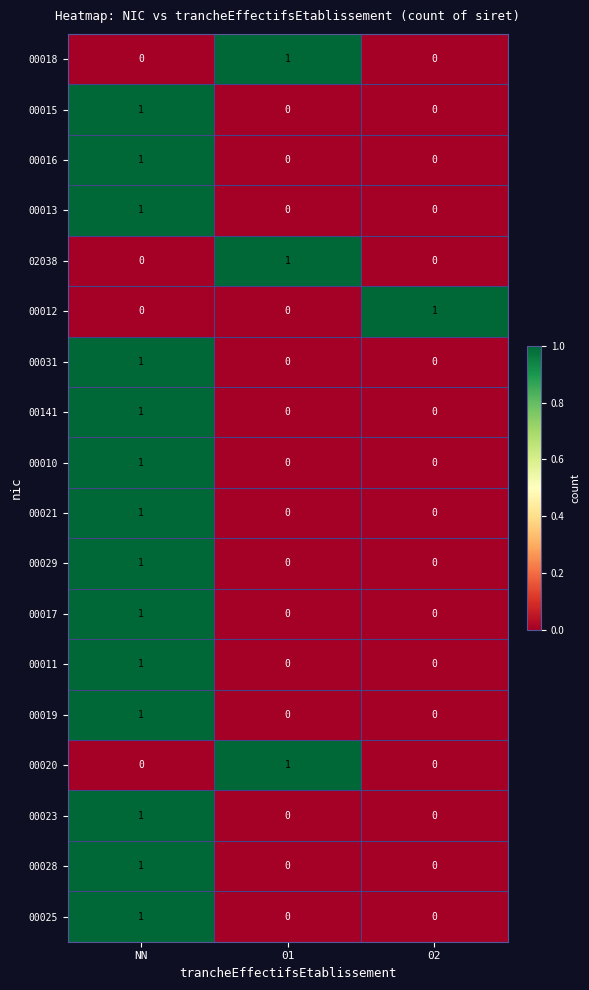

What is the spread (max minus min) of values at NN?

1